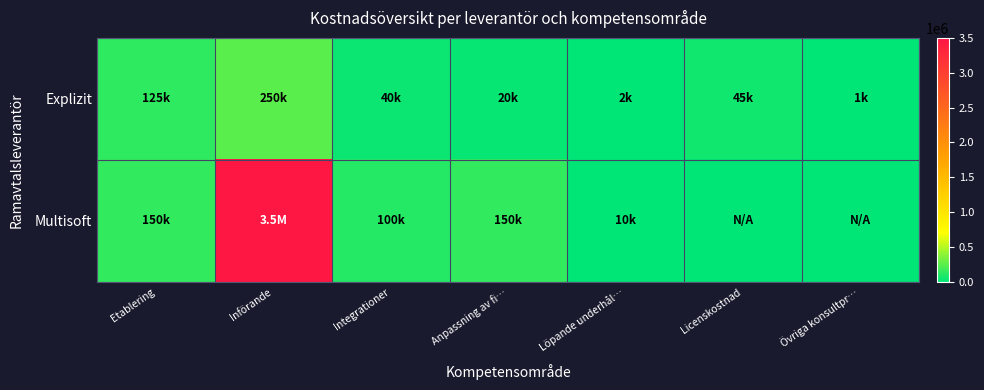

Which series has the largest total across all categories?

Multisoft